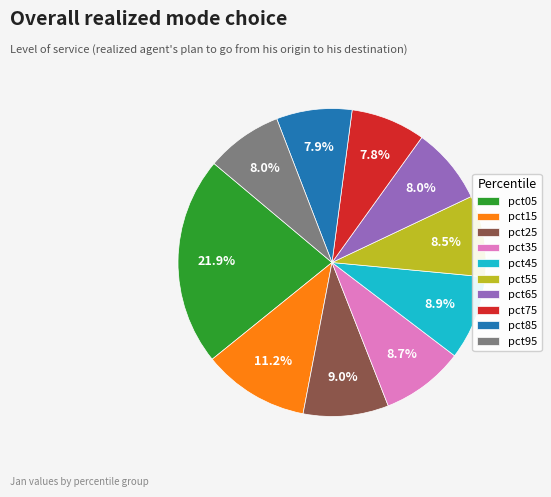

What percentage is NOT represented by pct85?

92.1%